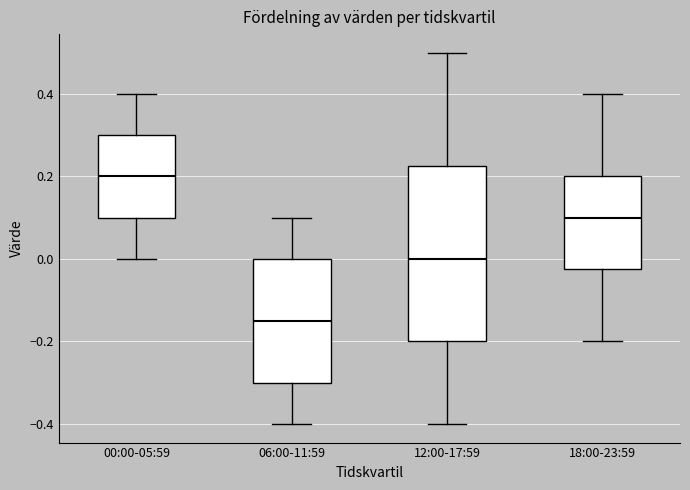

Comparing the boxes themselves (not the whiskers), which one is the tallest?

12:00-17:59